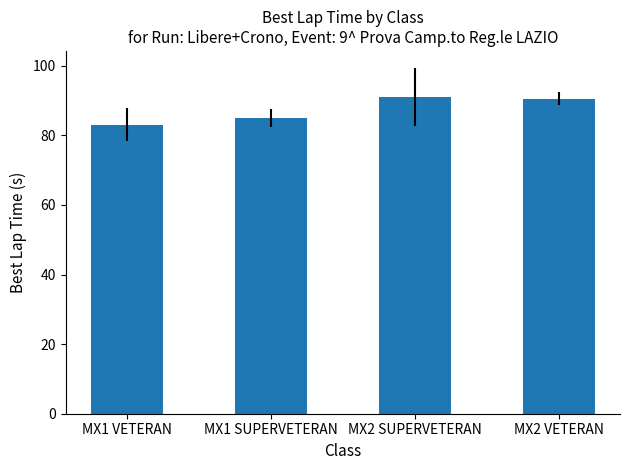

Between MX1 VETERAN and MX2 VETERAN, which is larger?

MX2 VETERAN